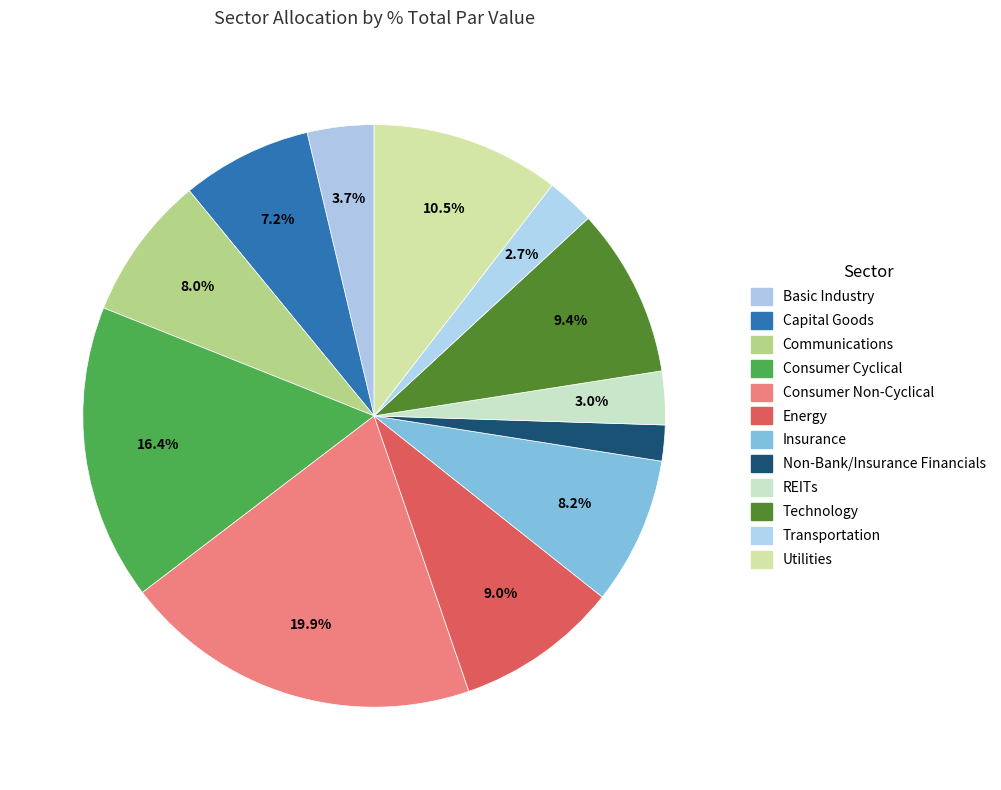

How many slices are in this pie chart?

12